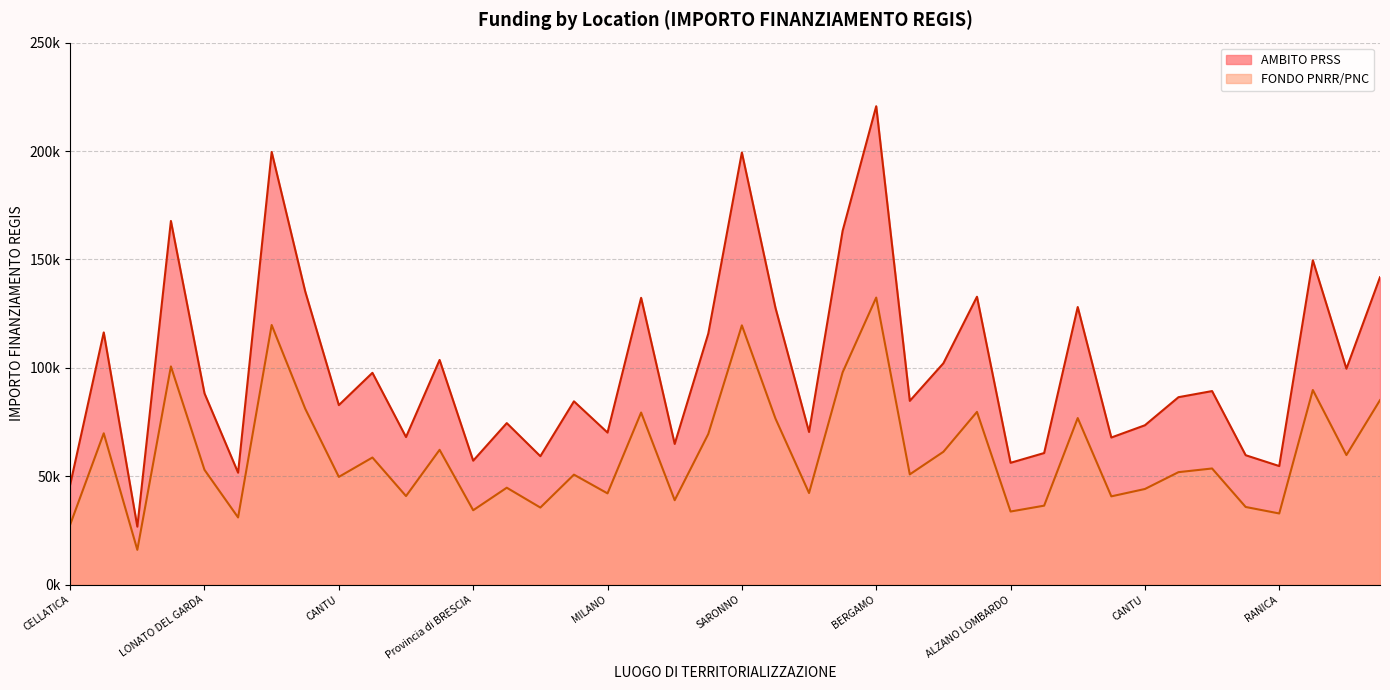

What is the spread (max minus min) of values at CELLATICA?

18417.8